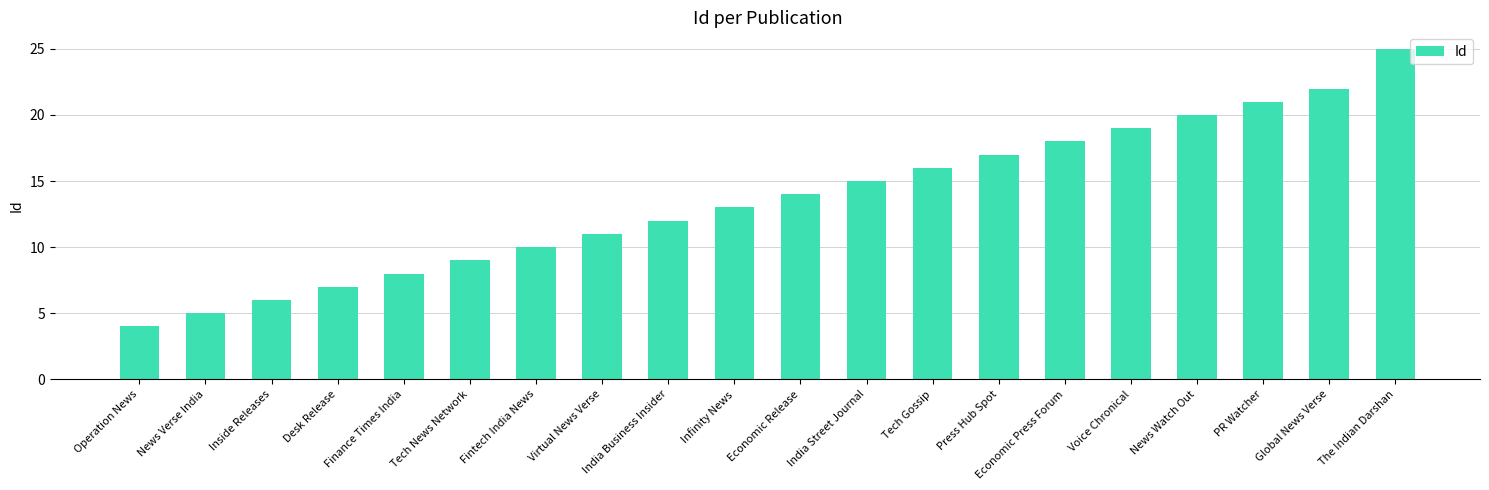

How many data points are less than 14?

10